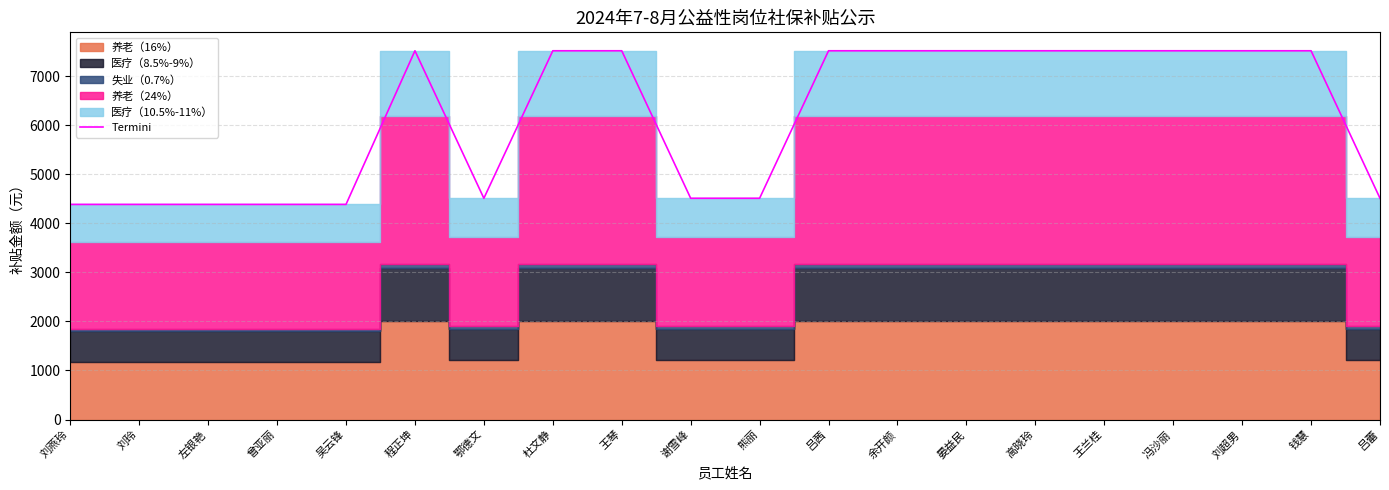

The value of Termini at 王兰桂 is 9986.2. True or false?

False